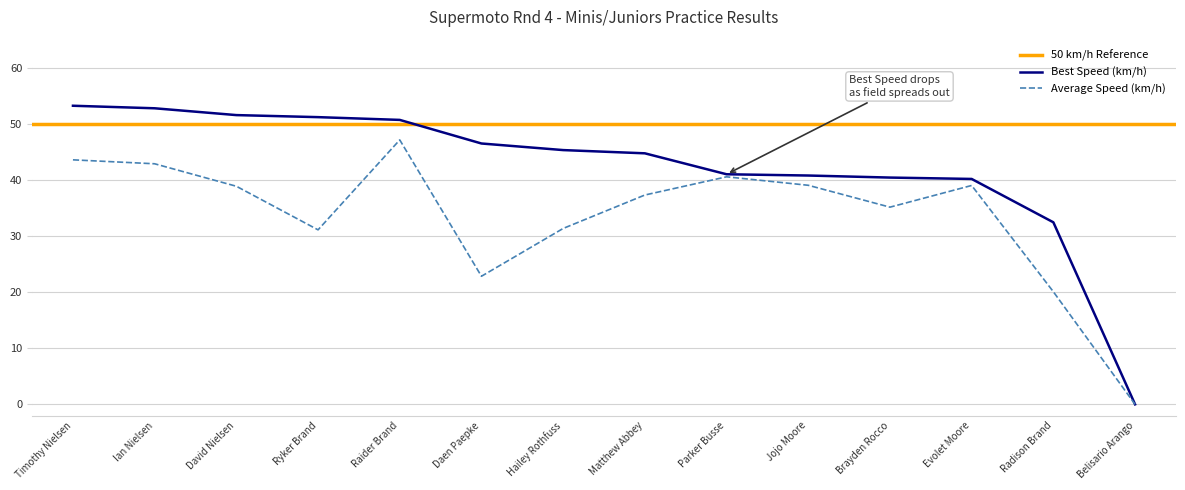

What is the maximum value for Best Speed?

53.2